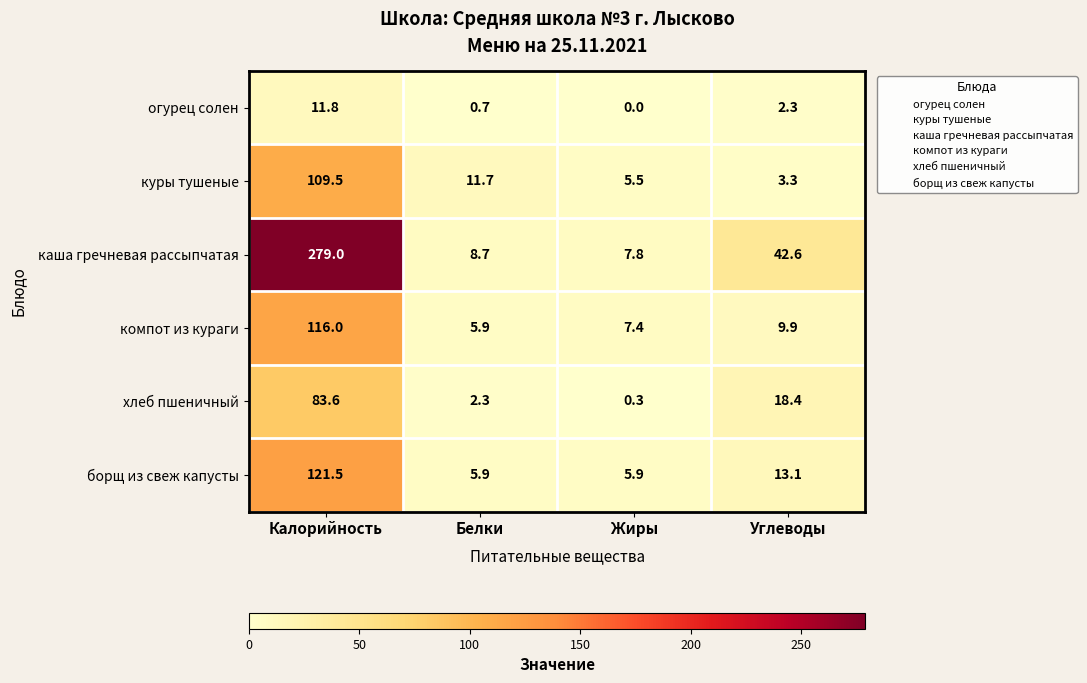

At which category does the chart reach its peak across all series?

Калорийность